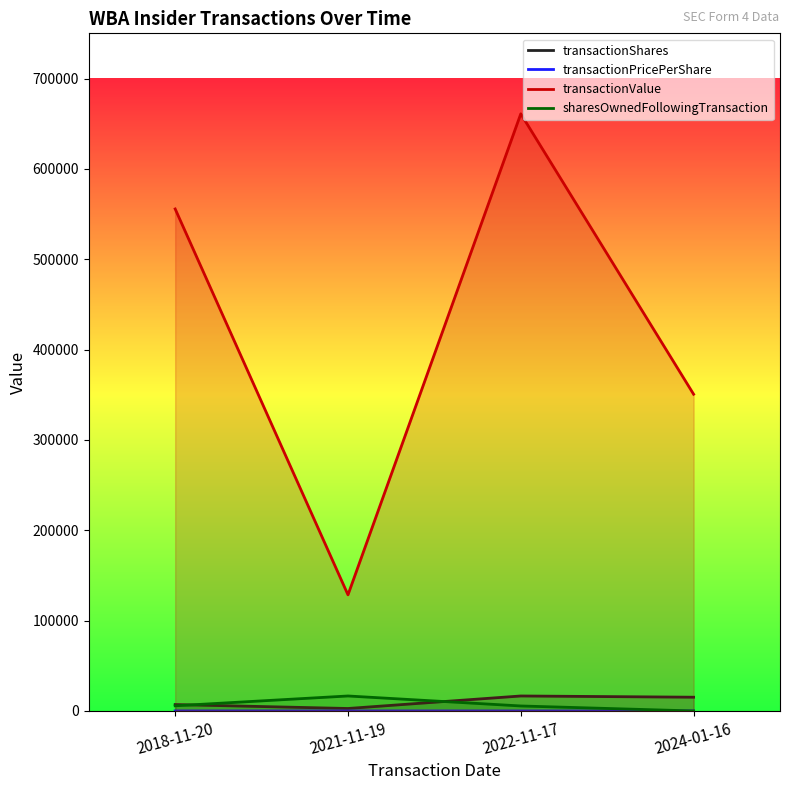

In transactionShares, how many points are higher than both neighbors (excluding endpoints)?

1